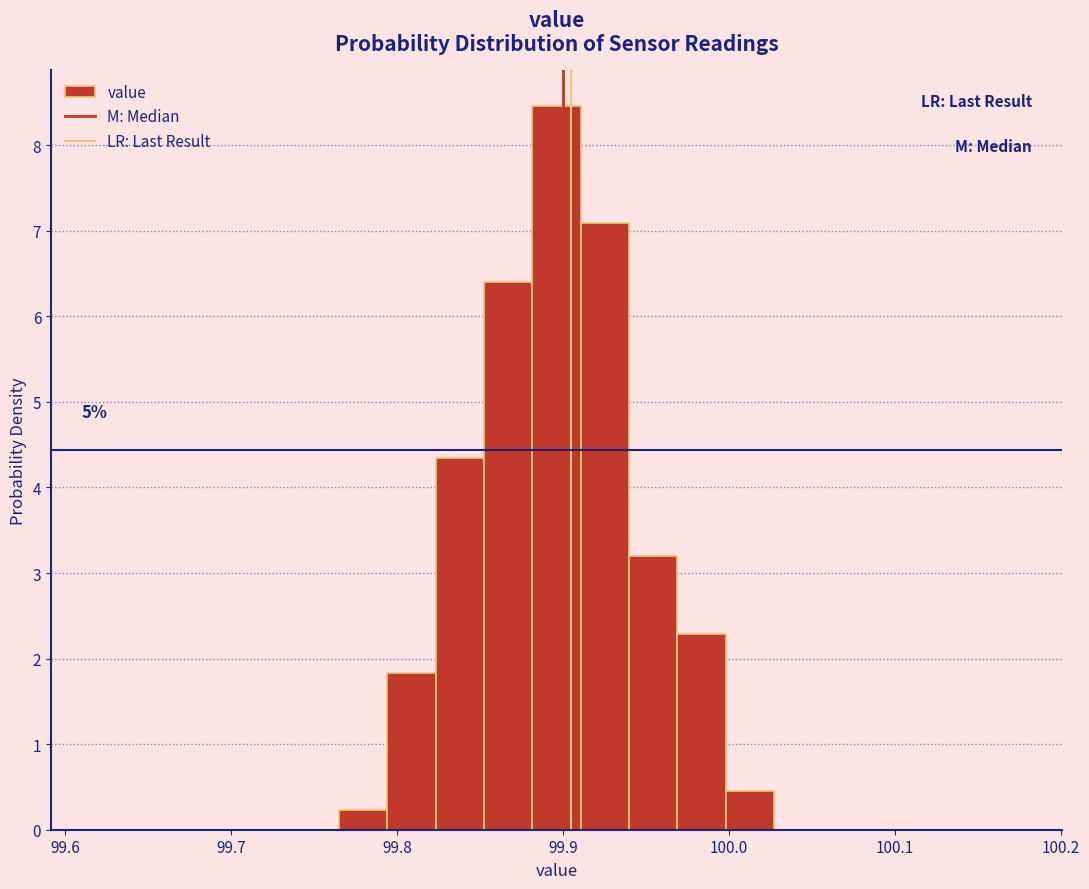

Around what value on the x-axis is the tallest bar? Give the approximate position of its centre, as read against the axis.

99.90